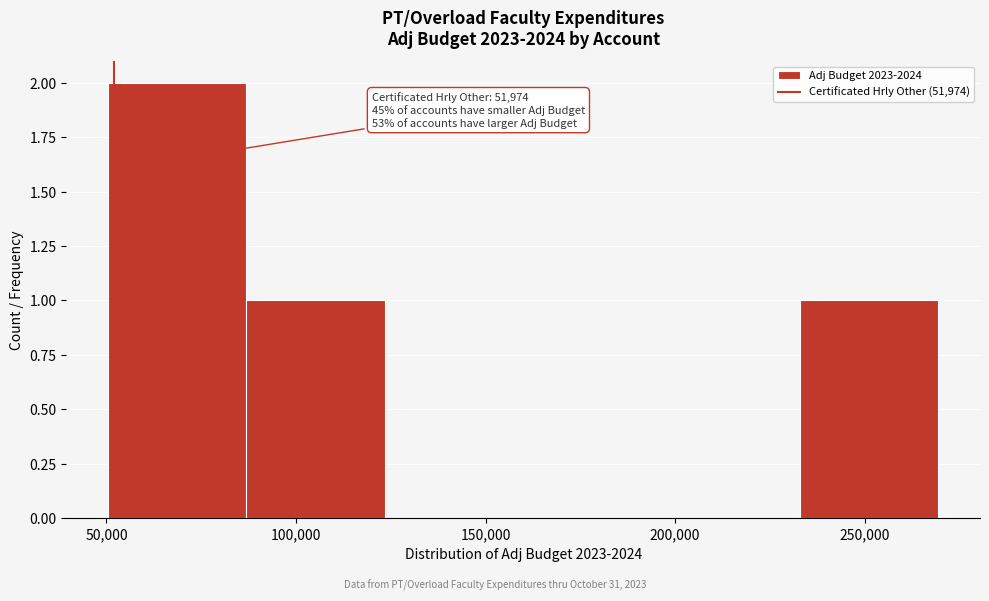

Which range on the x-axis has the tallest bar?

50000 to 85000